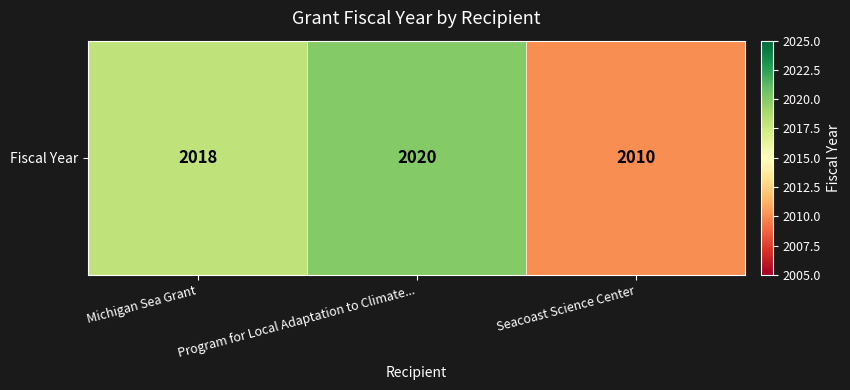

How many data points are less than 2018?

1